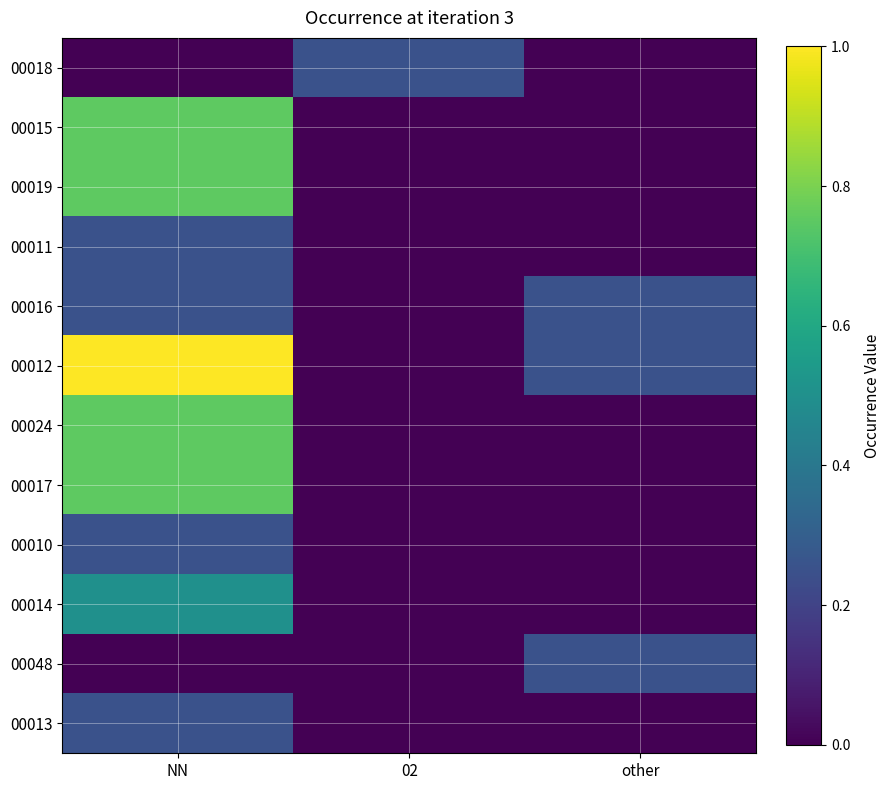

How many distinct data groups are displayed?

12